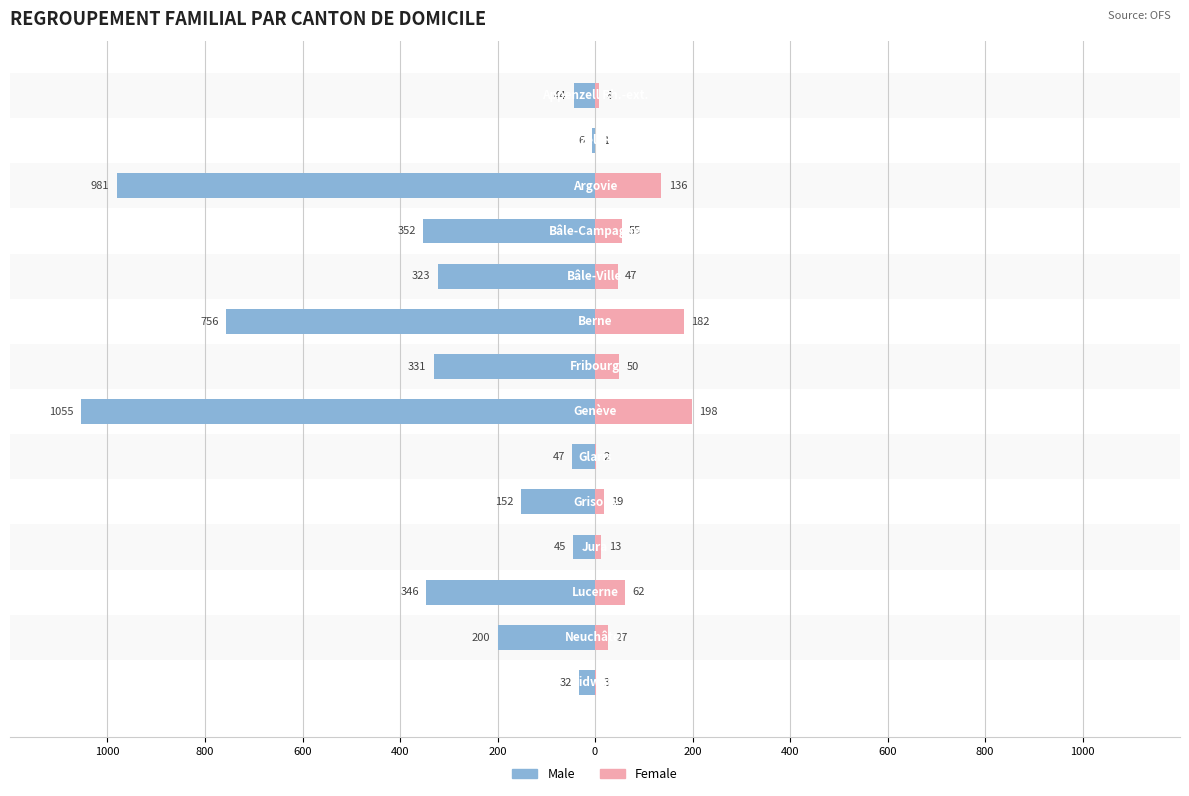

What is the sum of all Female values?

803